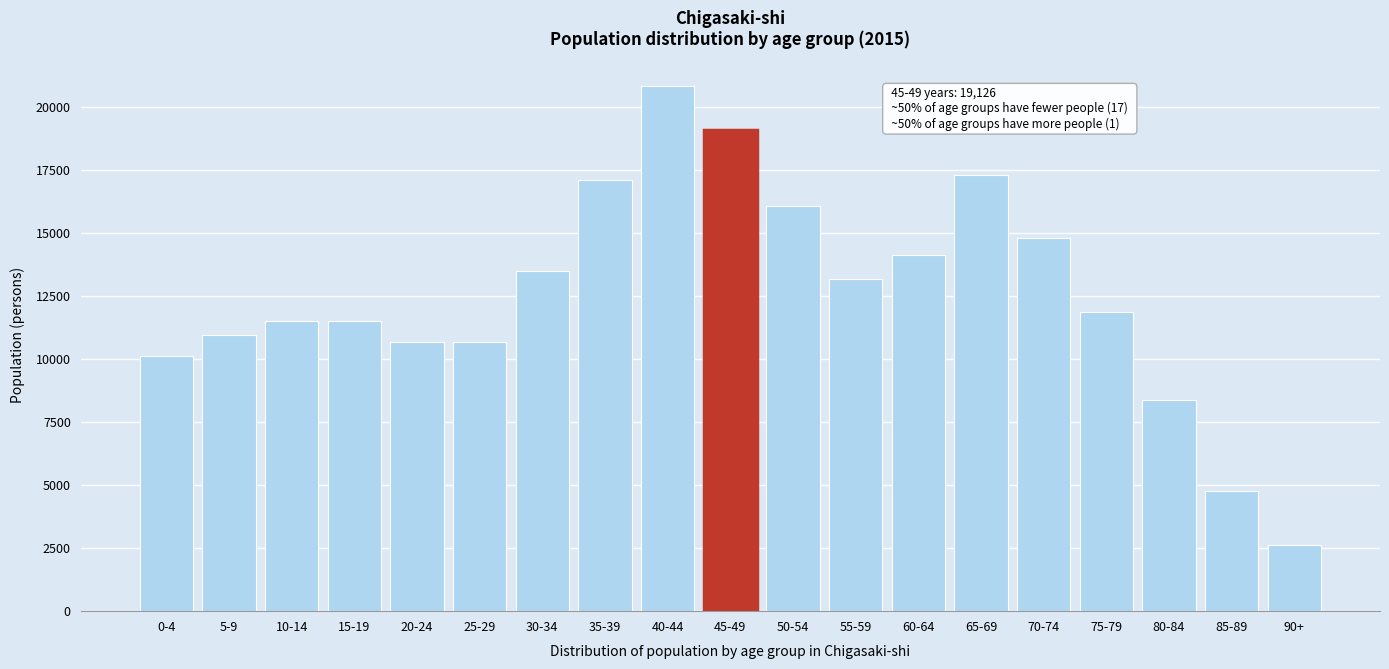

What is the greatest value displayed?

20870